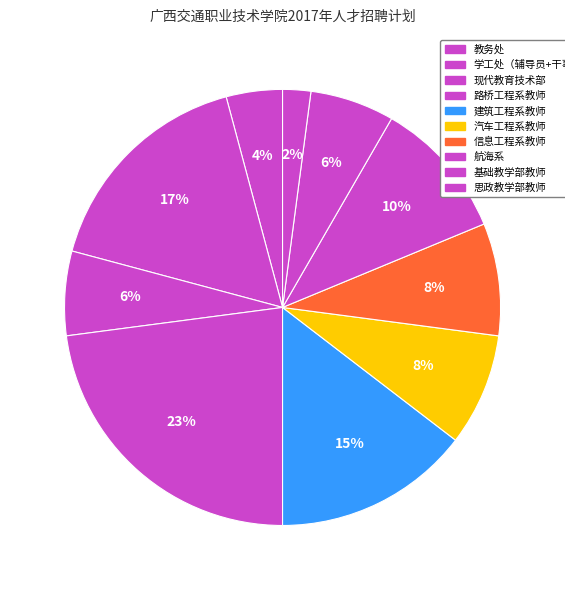

Count the number of slices in the pie.

10